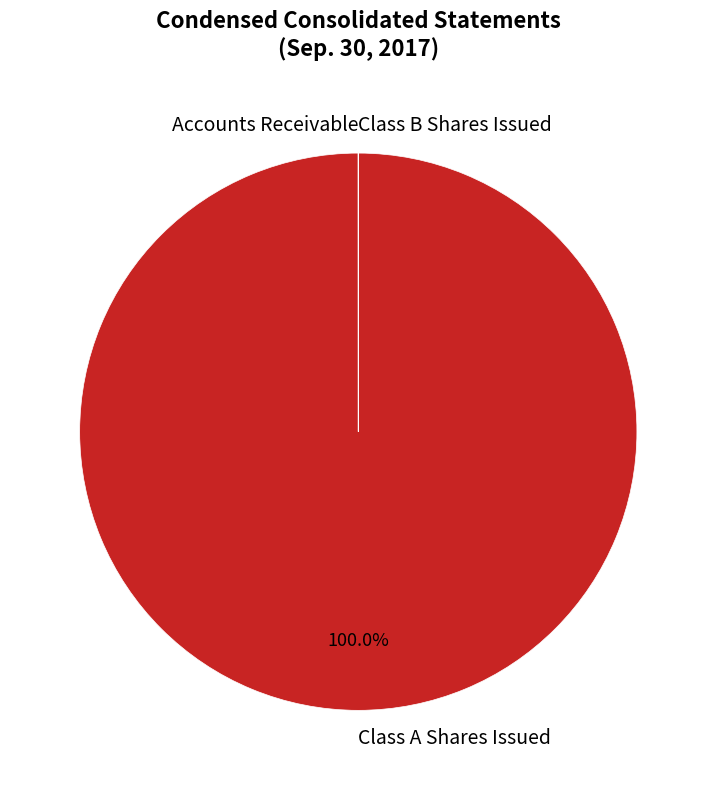

What is the majority slice?

Class A Shares Issued